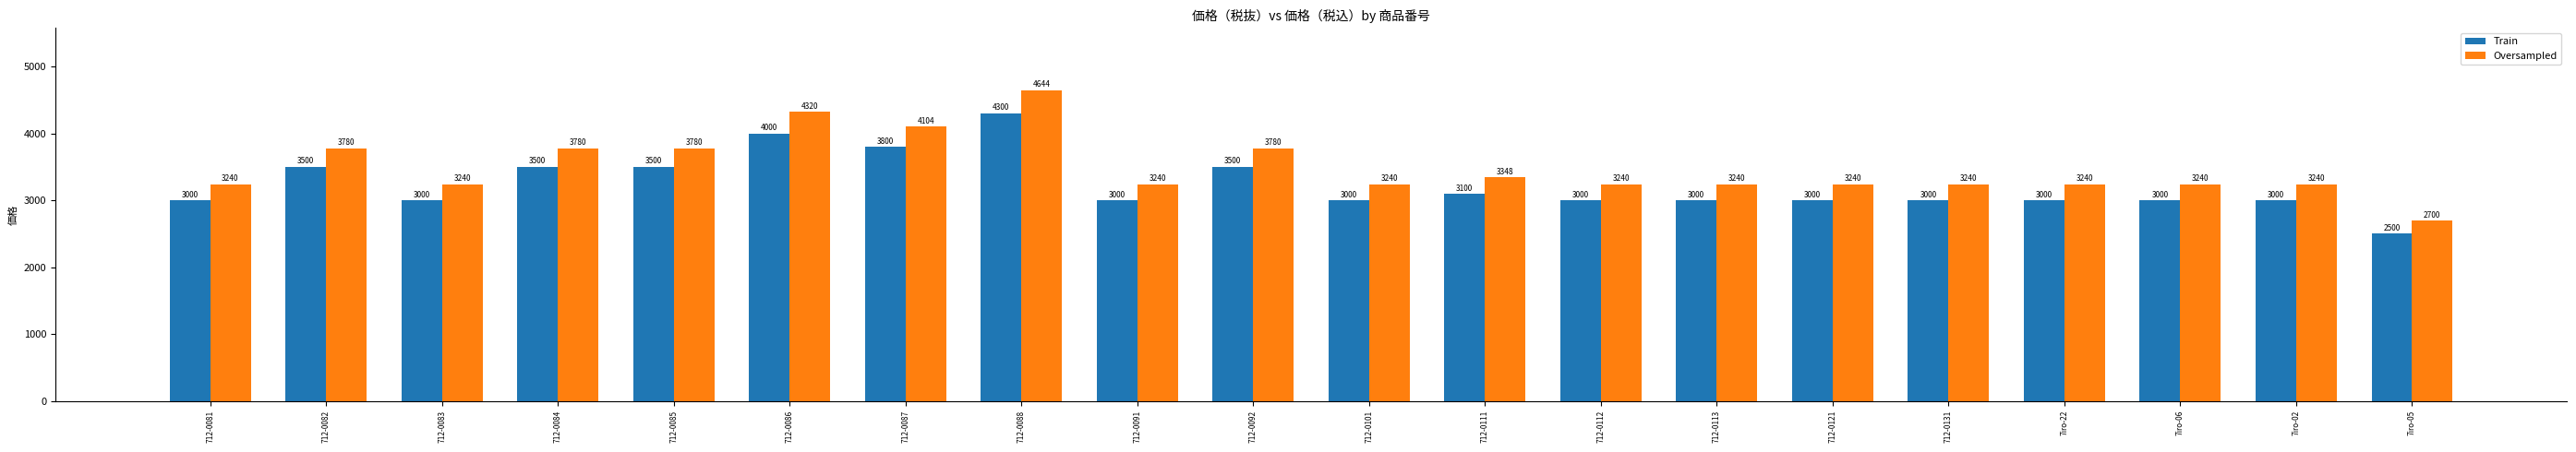

Reading left to right, list all the values displayed in this chart.

Train: 712-0081=3000	712-0082=3500	712-0083=3000	712-0084=3500	712-0085=3500	712-0086=4000	712-0087=3800	712-0088=4300	712-0091=3000	712-0092=3500	712-0101=3000	712-0111=3100	712-0112=3000	712-0113=3000	712-0121=3000	712-0131=3000	7iro-22=3000	7iro-06=3000	7iro-02=3000	7iro-05=2500
Oversampled: 712-0081=3240	712-0082=3780	712-0083=3240	712-0084=3780	712-0085=3780	712-0086=4320	712-0087=4104	712-0088=4644	712-0091=3240	712-0092=3780	712-0101=3240	712-0111=3348	712-0112=3240	712-0113=3240	712-0121=3240	712-0131=3240	7iro-22=3240	7iro-06=3240	7iro-02=3240	7iro-05=2700